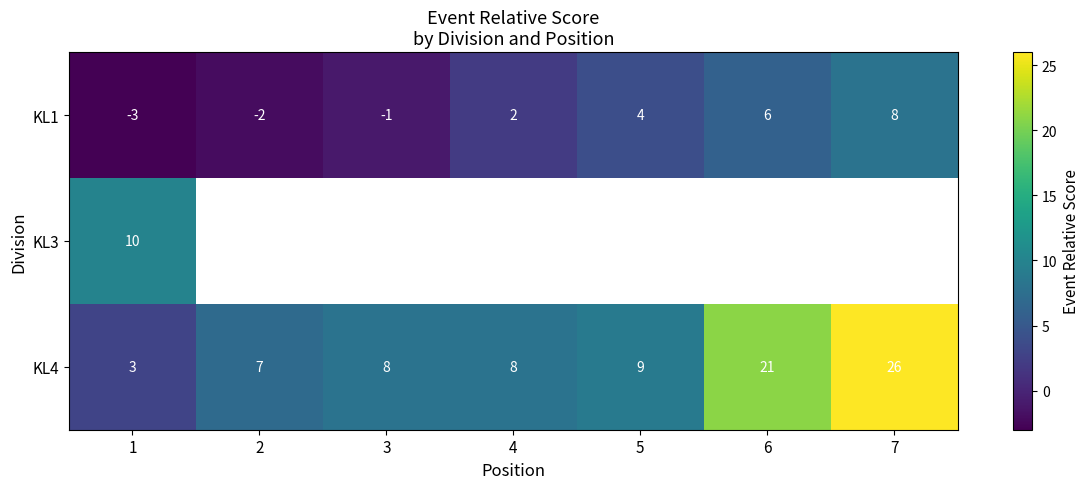

What is the sum of the KL1 values at 6 and 7?

14